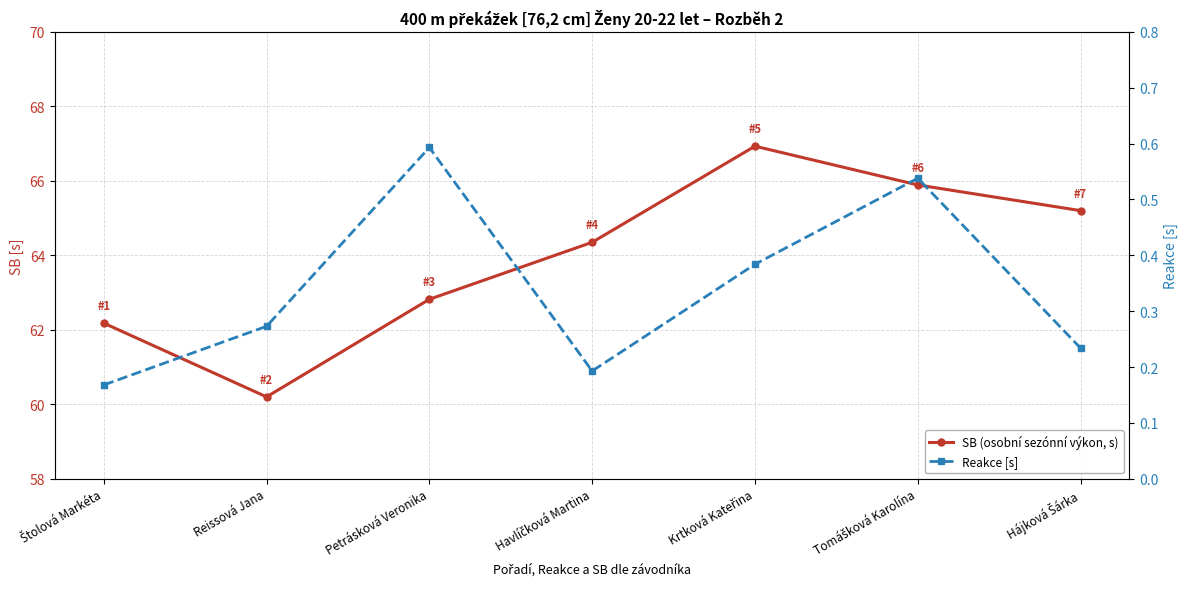

List the series in order of their peak value, highest first.

SB (osobní sezónní výkon, s), Reakce [s]